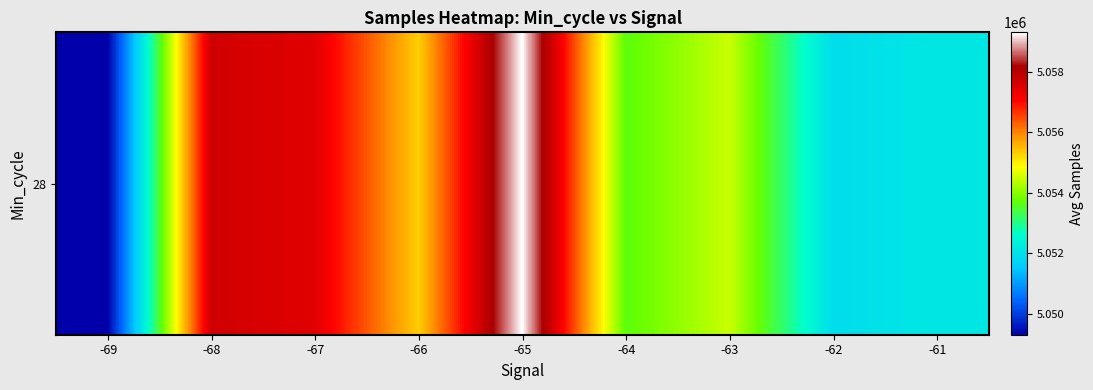

Reading left to right, extract all data points from this chart.

-69=5049312.0	-68=5057674.0	-67=5057435.0	-66=5055301.4	-65=5059299.3	-64=5053661.4	-63=5054464.0	-62=5051929.9	-61=5052155.0